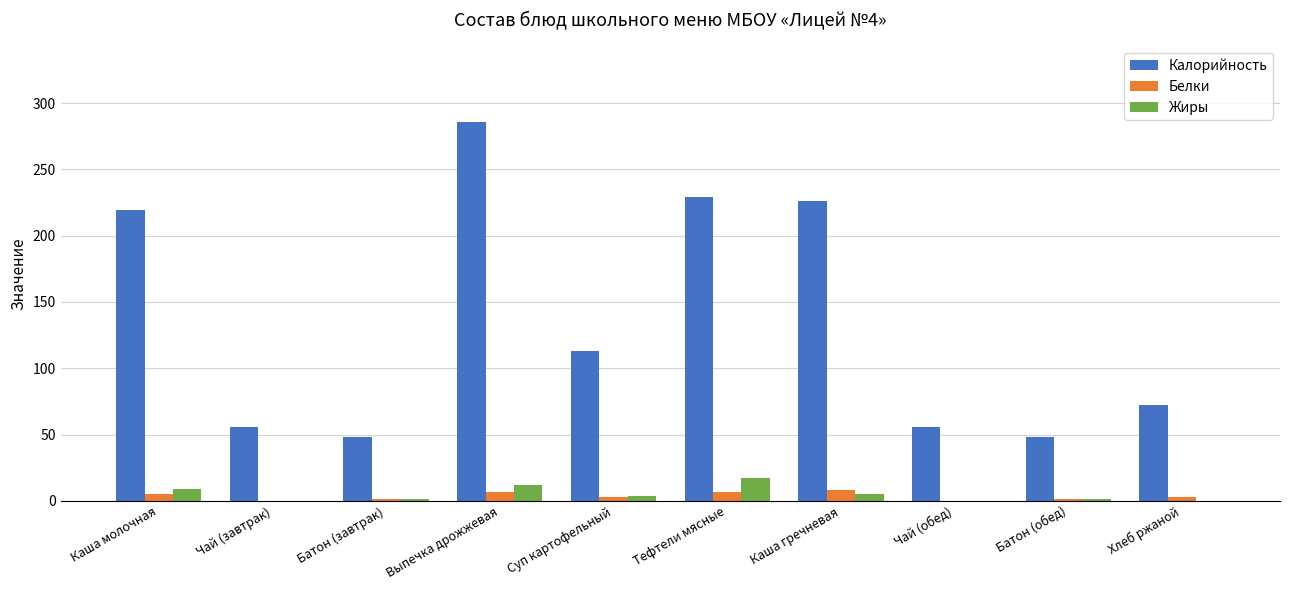

The value of Калорийность at Каша гречневая is 226. True or false?

True